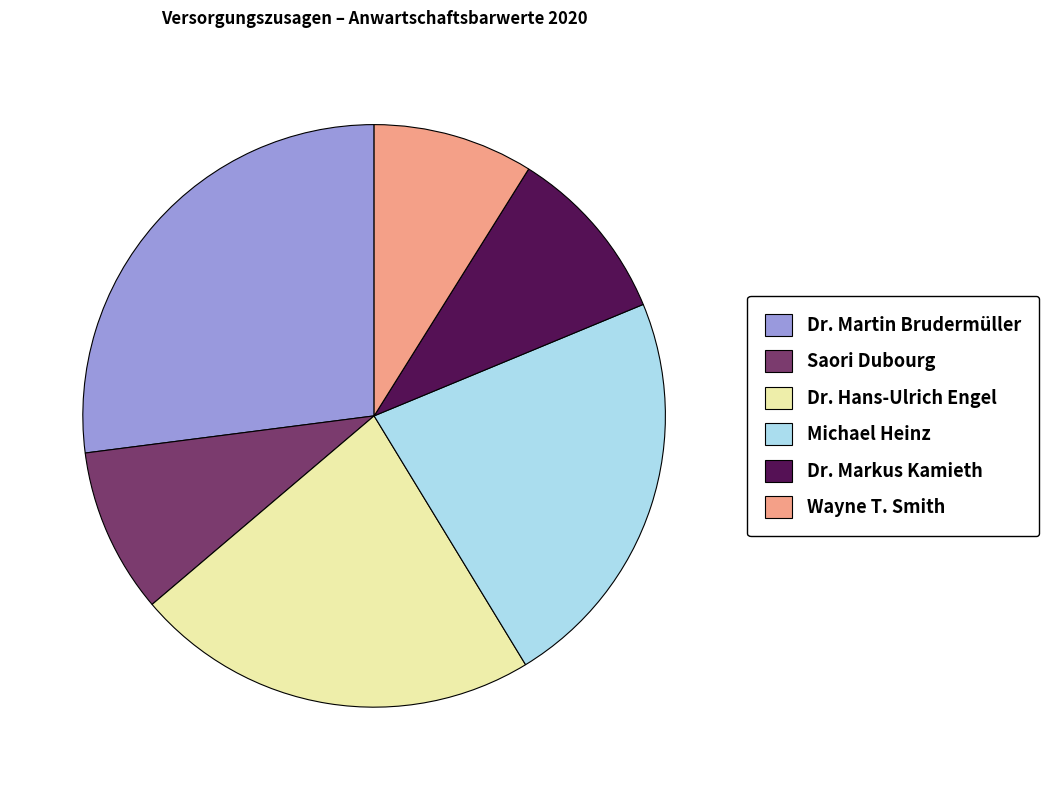

Does Dr. Markus Kamieth account for over 50% of the chart?

No